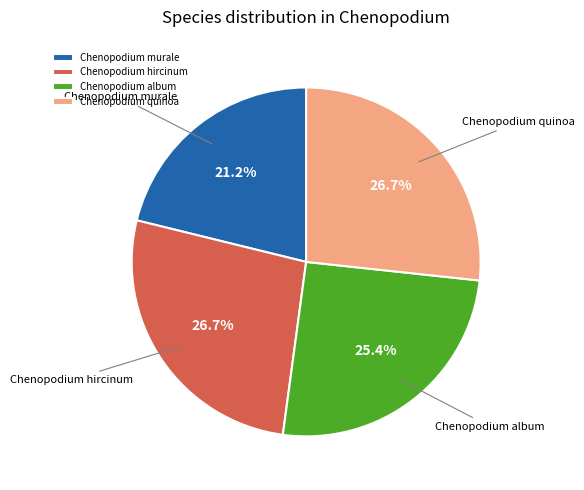

Combined, what portion of the pie is Chenopodium album and Chenopodium quinoa?

52.1%